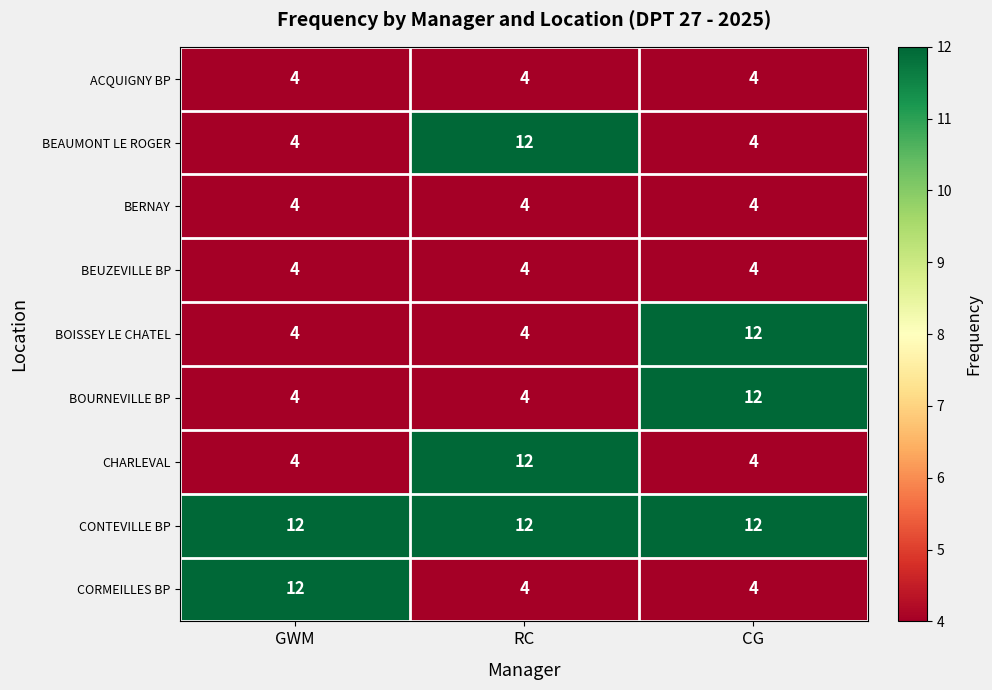

What is the difference between the BOISSEY LE CHATEL values at CG and RC?

8